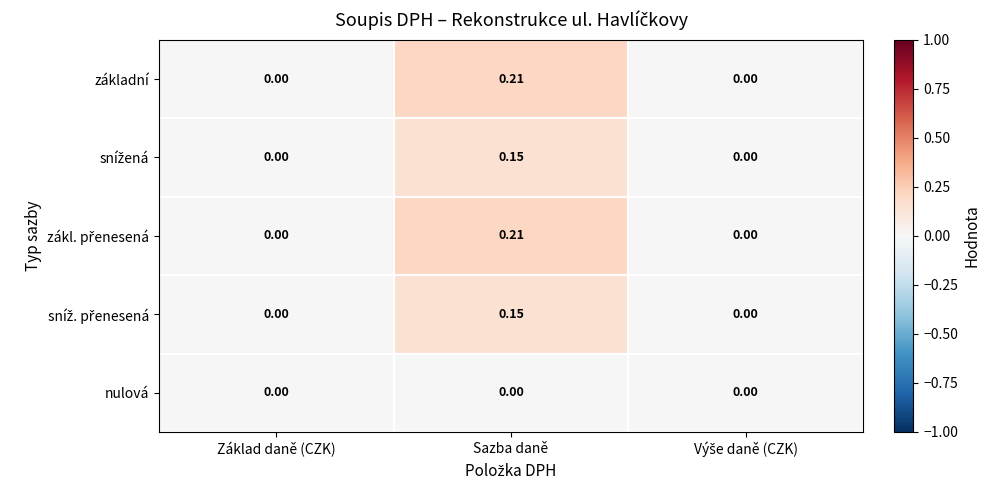

At which category is the sum across all series the highest?

Sazba daně